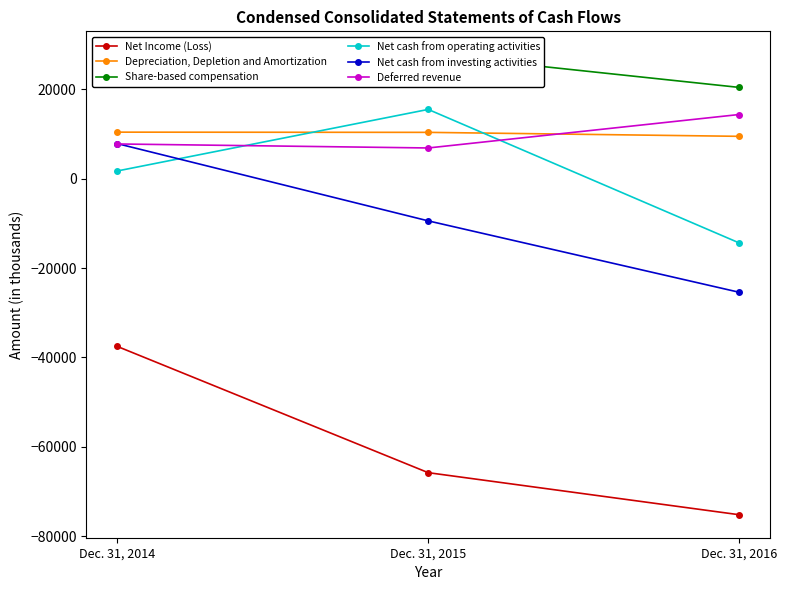

Rank the series at Dec. 31, 2016 from highest to lowest value.

Share-based compensation, Deferred revenue, Depreciation, Depletion and Amortization, Net cash from operating activities, Net cash from investing activities, Net Income (Loss)